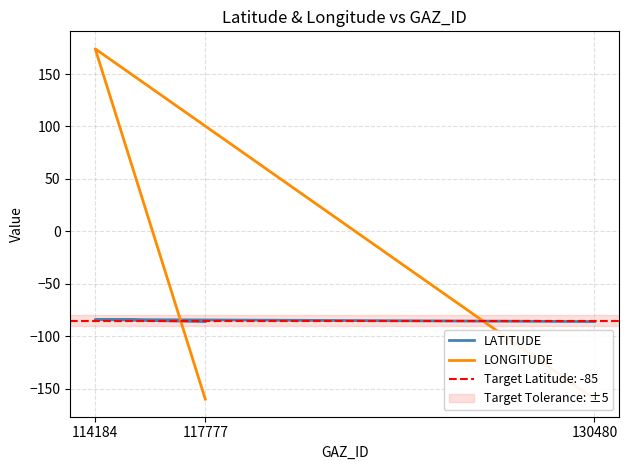

What is the minimum value shown in the chart?

-160